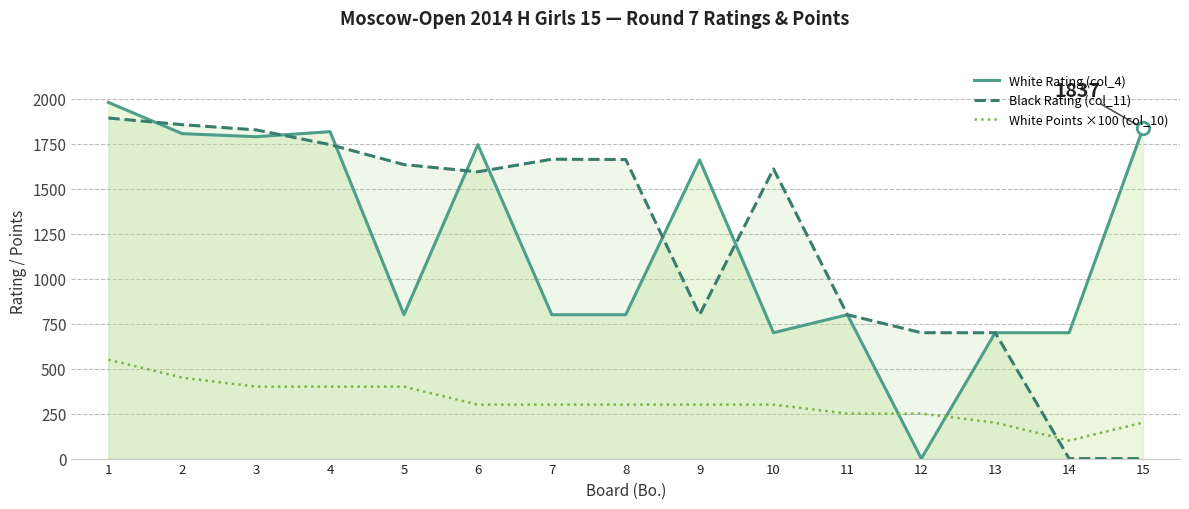

How many lines are shown in the chart?

3